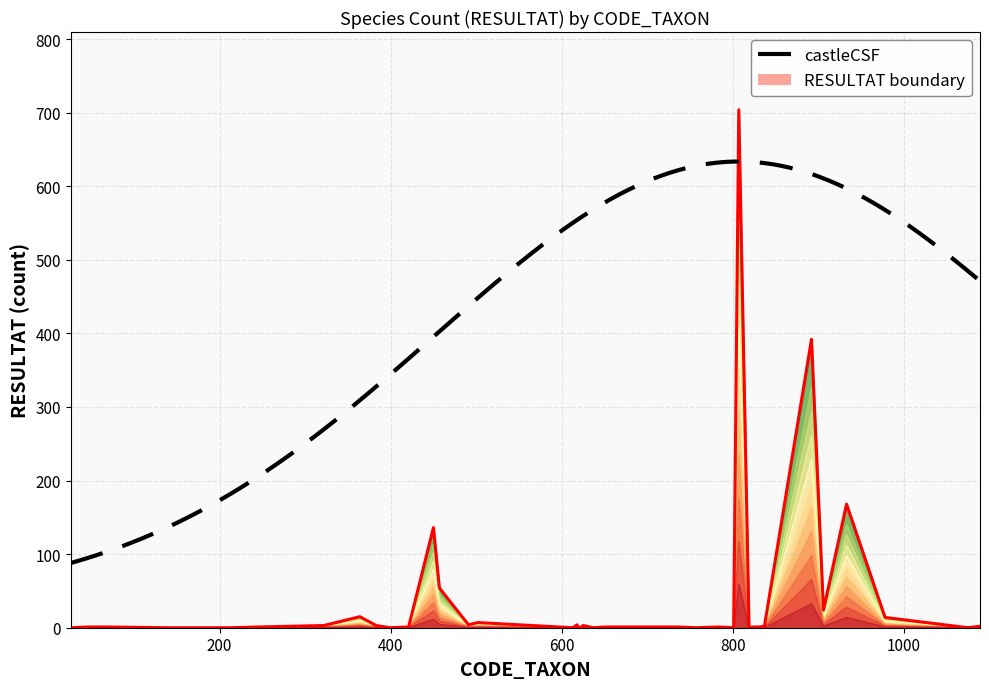

Is it true that the value at 212 is 0.0?

True